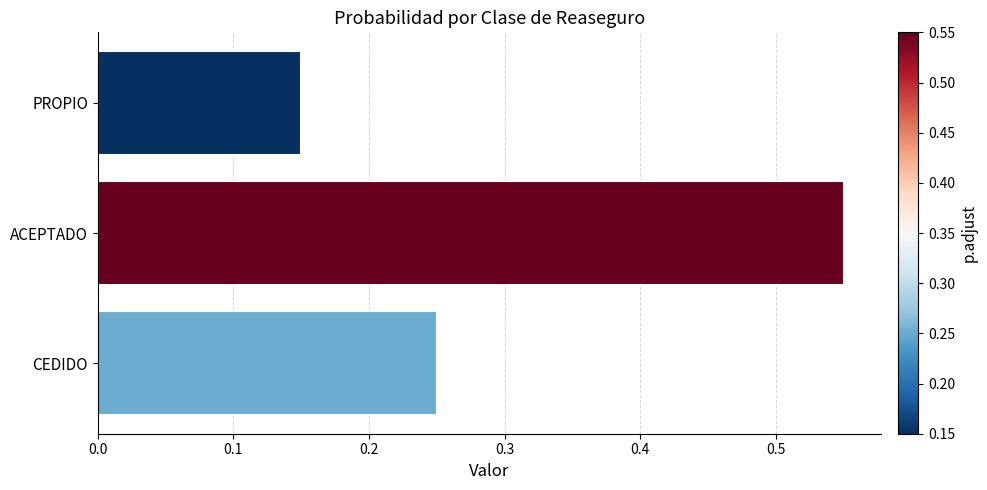

What is the average value?

0.3